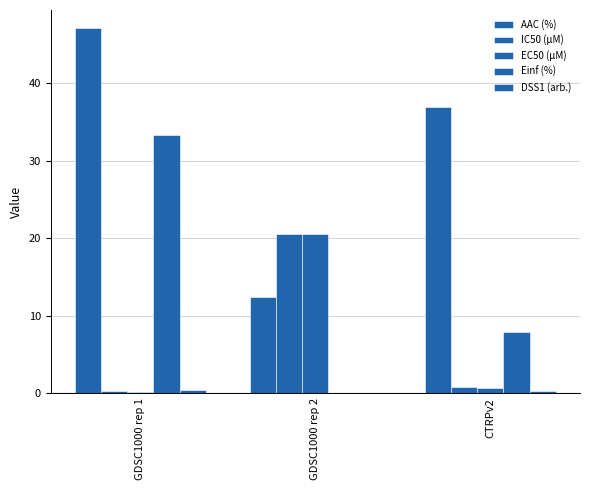

Reading left to right, transcribe all the data shown in this chart.

AAC (%): GDSC1000 rep 1=47.1	GDSC1000 rep 2=12.3	CTRPv2=36.9
IC50 (µM): GDSC1000 rep 1=0.2	GDSC1000 rep 2=20.5	CTRPv2=0.8
EC50 (µM): GDSC1000 rep 1=0.1	GDSC1000 rep 2=20.5	CTRPv2=0.6
Einf (%): GDSC1000 rep 1=33.3	GDSC1000 rep 2=0.0	CTRPv2=7.9
DSS1 (arb.): GDSC1000 rep 1=0.4	GDSC1000 rep 2=0.0	CTRPv2=0.3